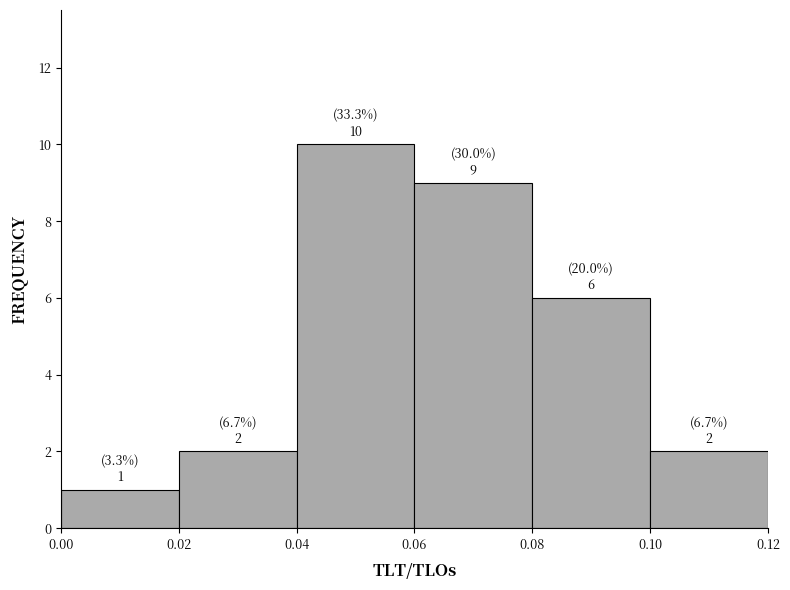

Over which range of the x-axis is the bar tallest?

0.04 to 0.06